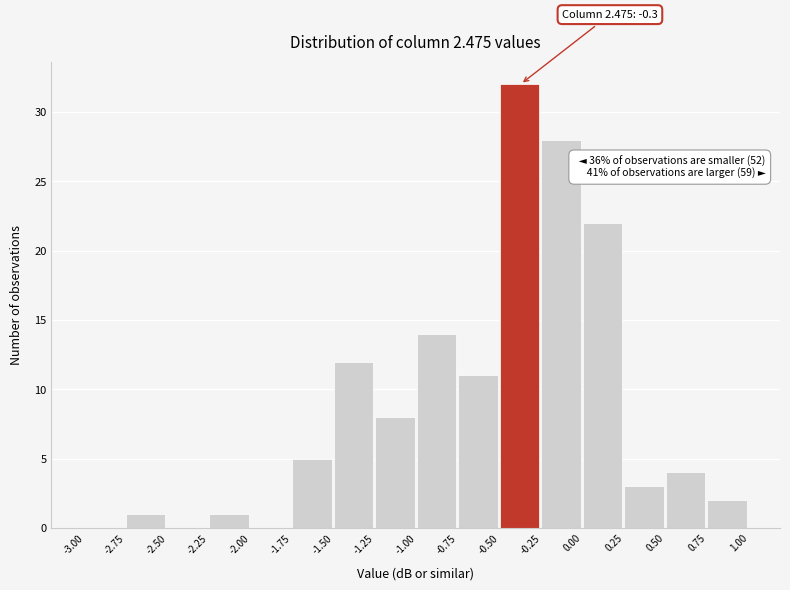

Which range on the x-axis has the tallest bar?

-0.50 to -0.25